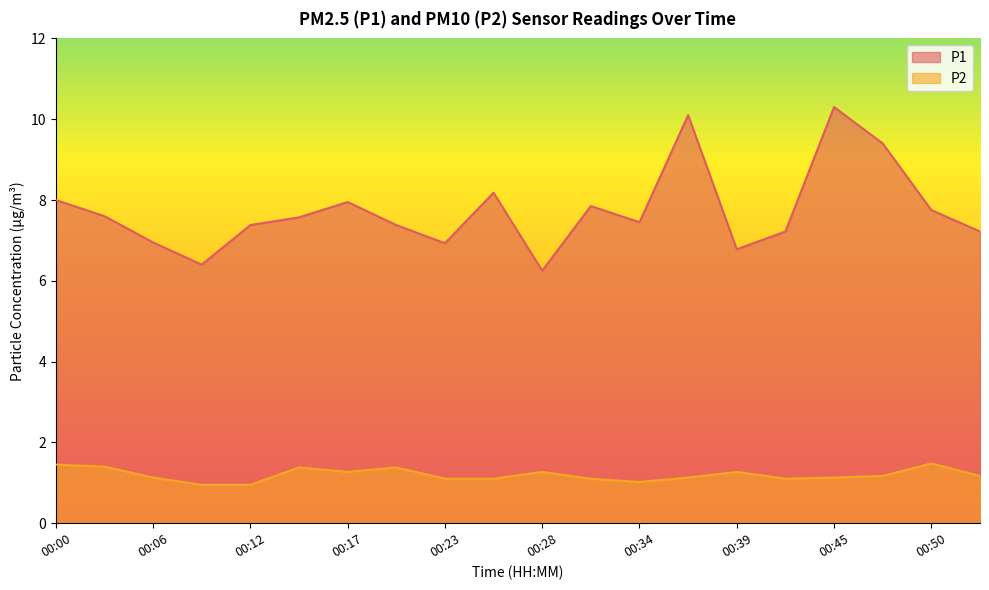

At which category is the sum across all series the highest?

00:45